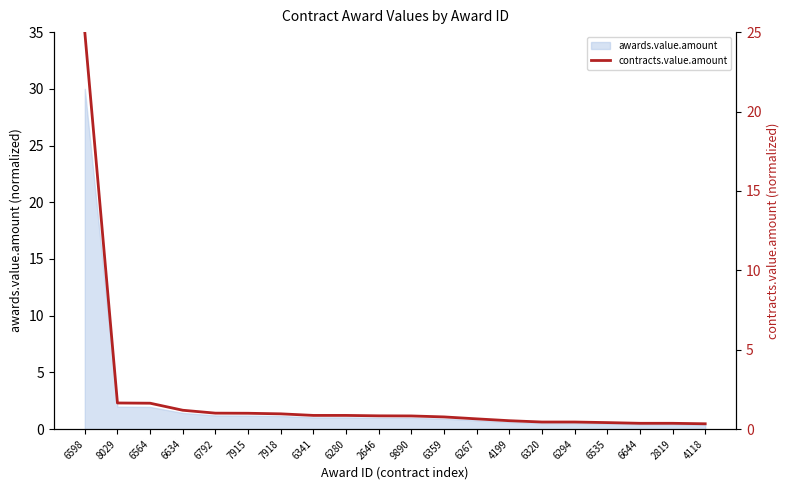

Rank the categories by value from lowest to highest.

4118, 2819, 6644, 6535, 6320, 6294, 4199, 6267, 6359, 9890, 2646, 6341, 6280, 7918, 7915, 6792, 6634, 6564, 8029, 6598